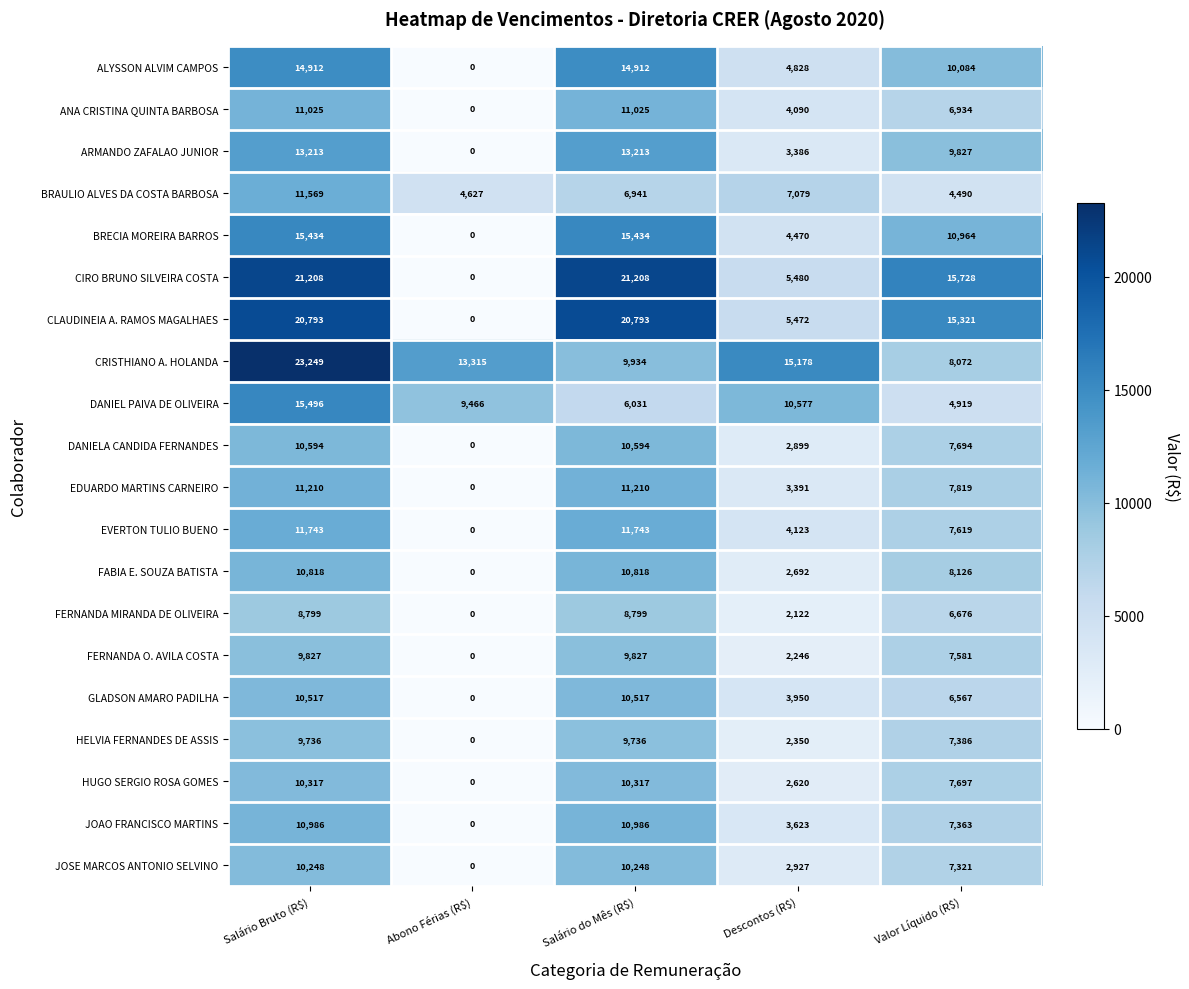

How many series are shown in this chart?

20